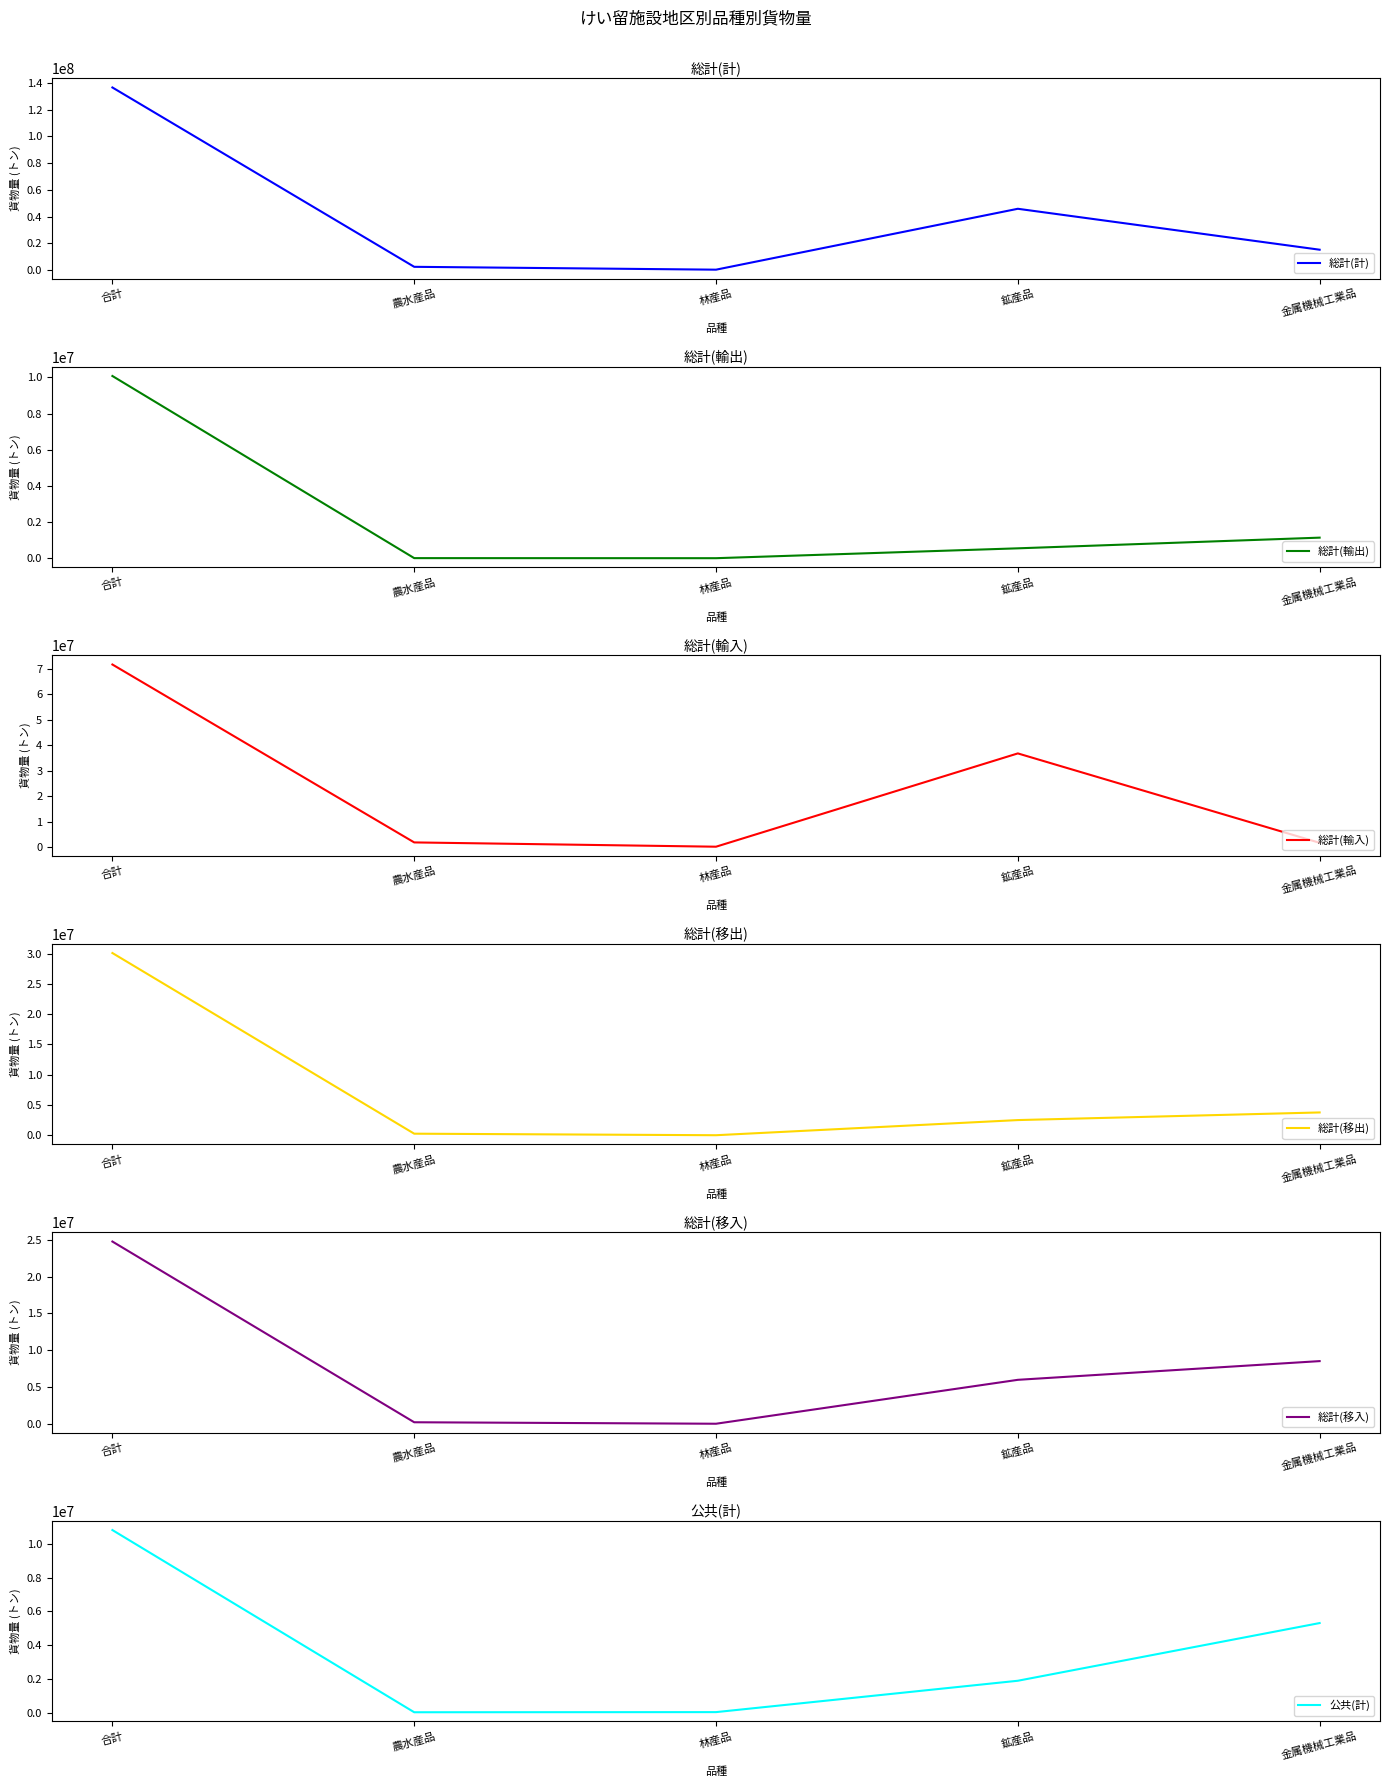

True or false: 総計(計) has a value of 181064829 at 合計.

False